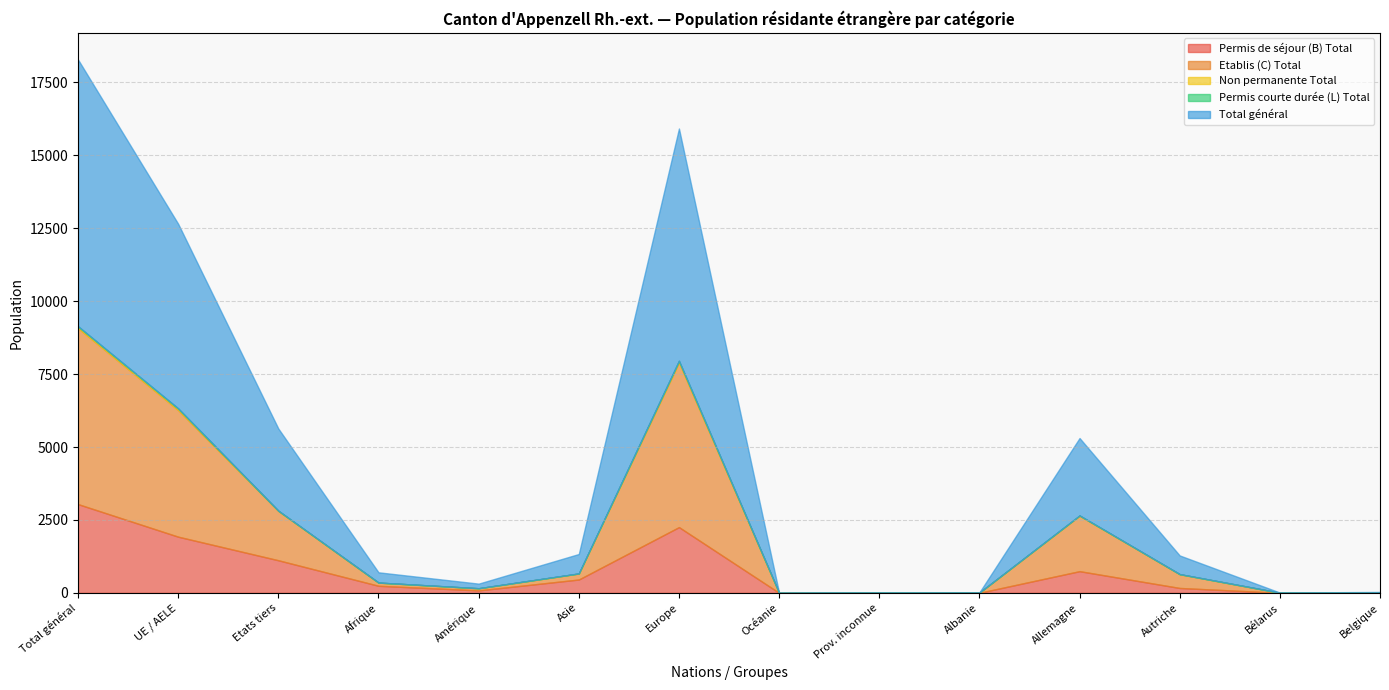

Which series changed the most between Asie and Europe?

Total général